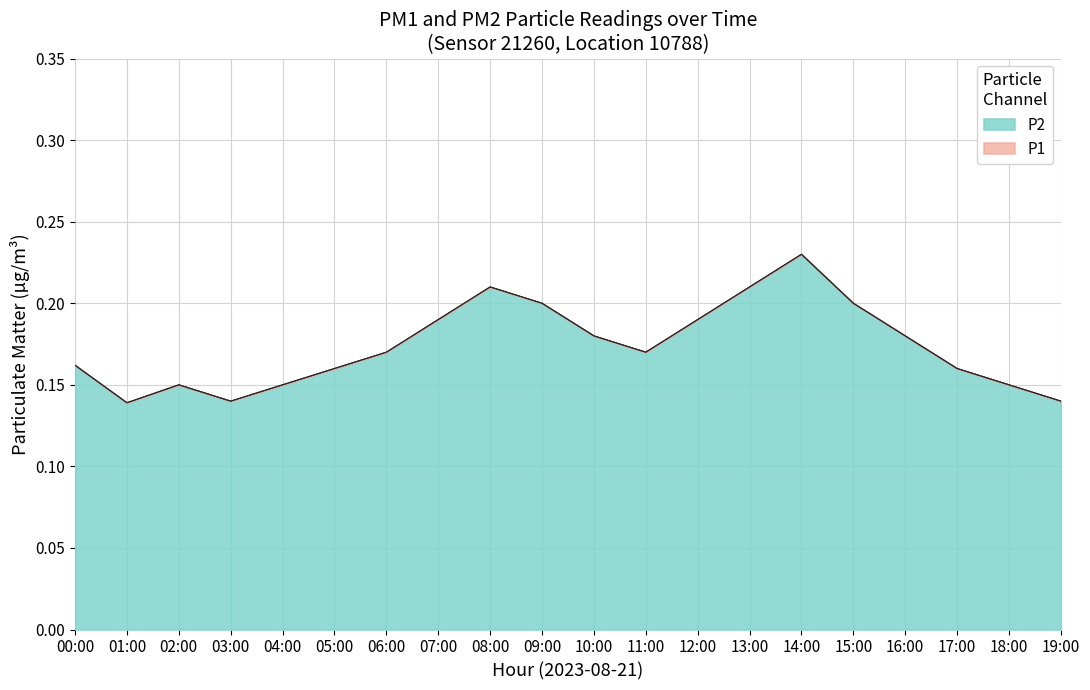

True or false: P2 and P1 intersect in this chart.

False